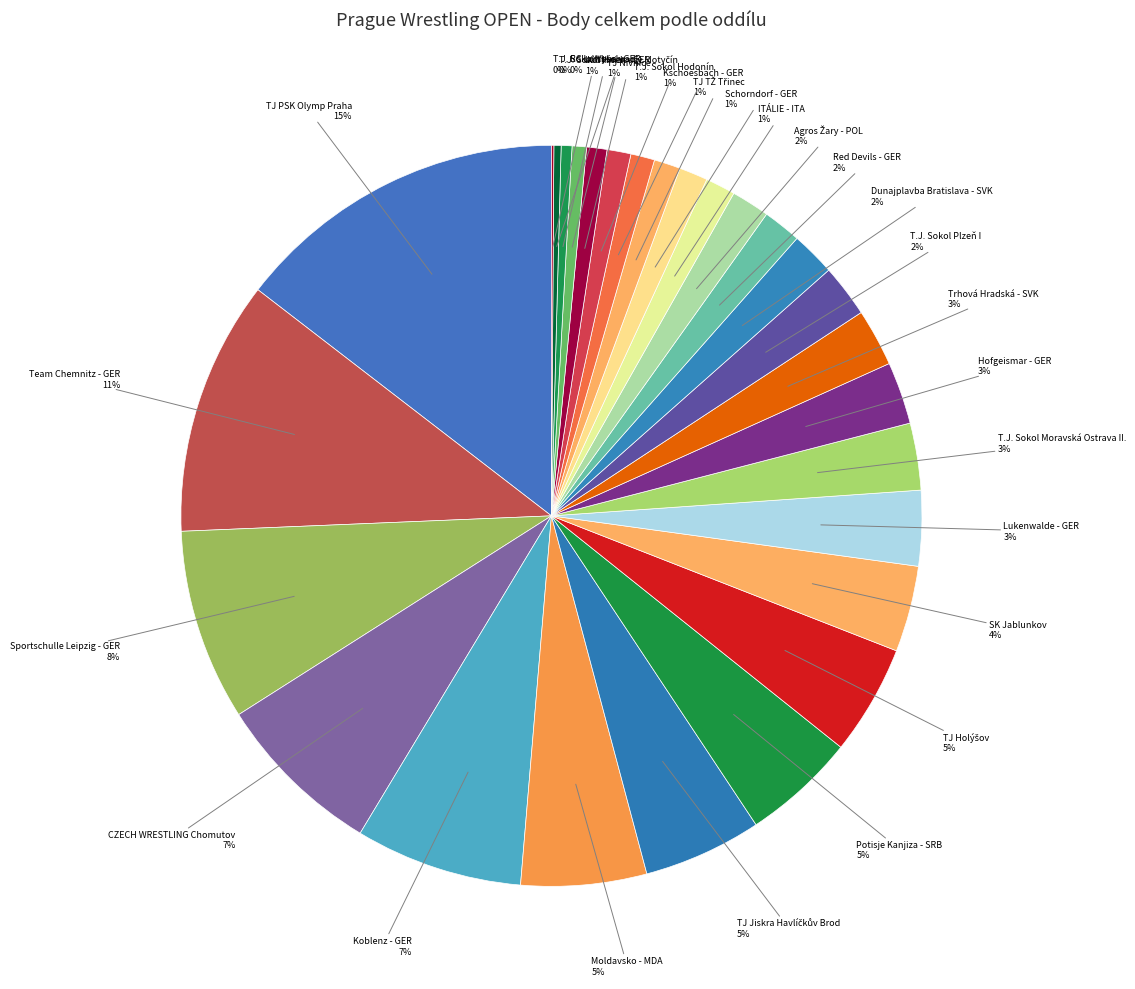

To the nearest percent, what is the difference between the RC Lottbus - GER and Sportschulle Leipzig - GER slice percentages?

8%